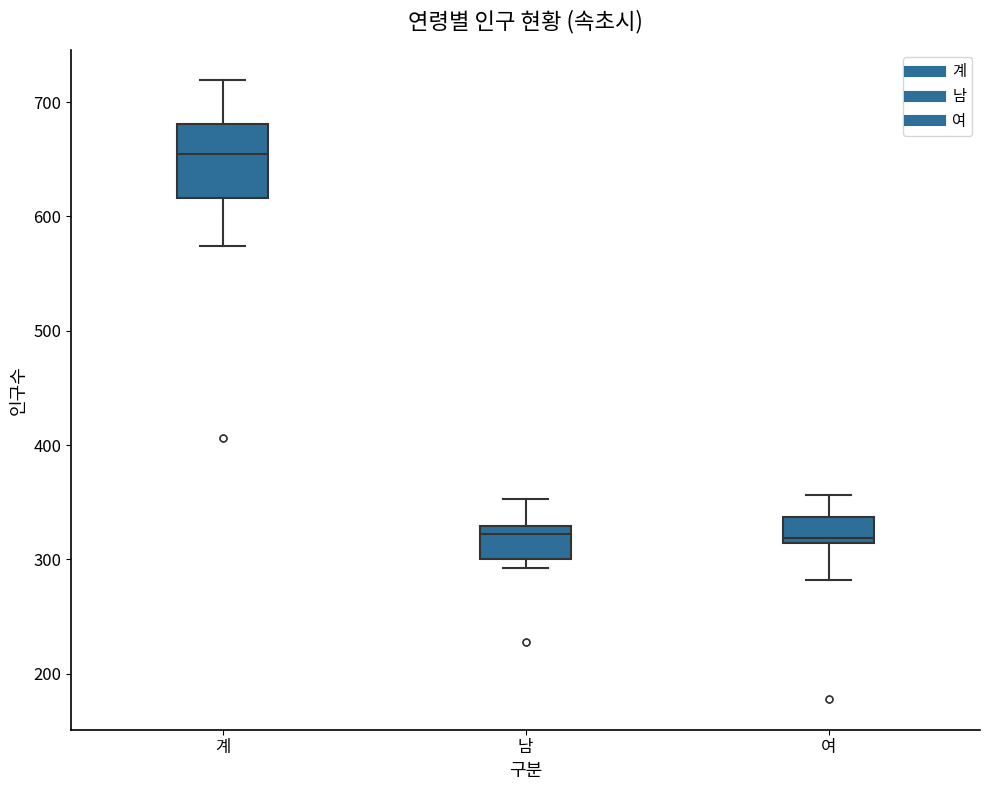

Reading left to right, read every box against the y-axis: the position of its median line, the range the box covers, and the ends of its whiskers. The values are not printed on the chart, so give them approximately, as read against the axis.

계: median 660, box 620 to 680, whiskers 570 to 720
남: median 320, box 300 to 330, whiskers 290 to 350
여: median 320, box 310 to 340, whiskers 280 to 360